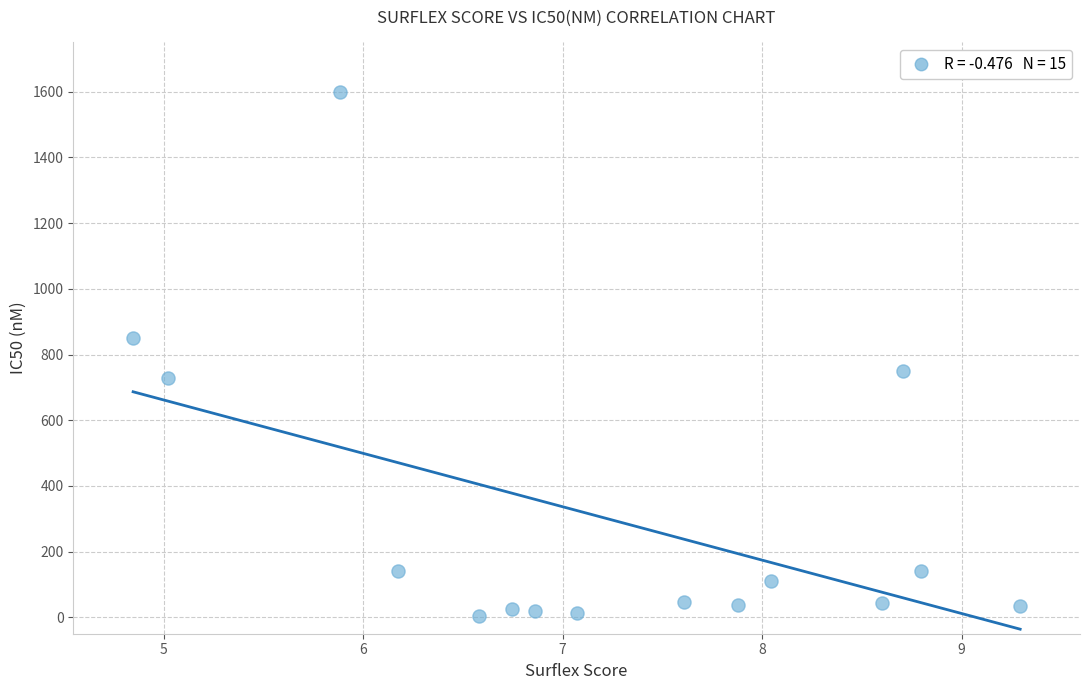

How many data points are displayed?

15